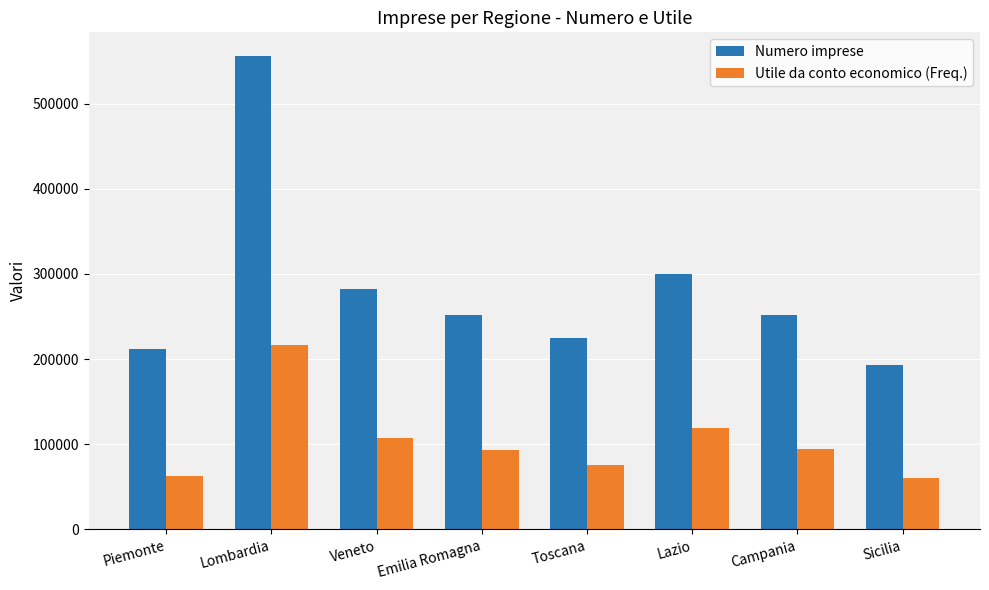

Which category has the highest value across all series?

Lombardia